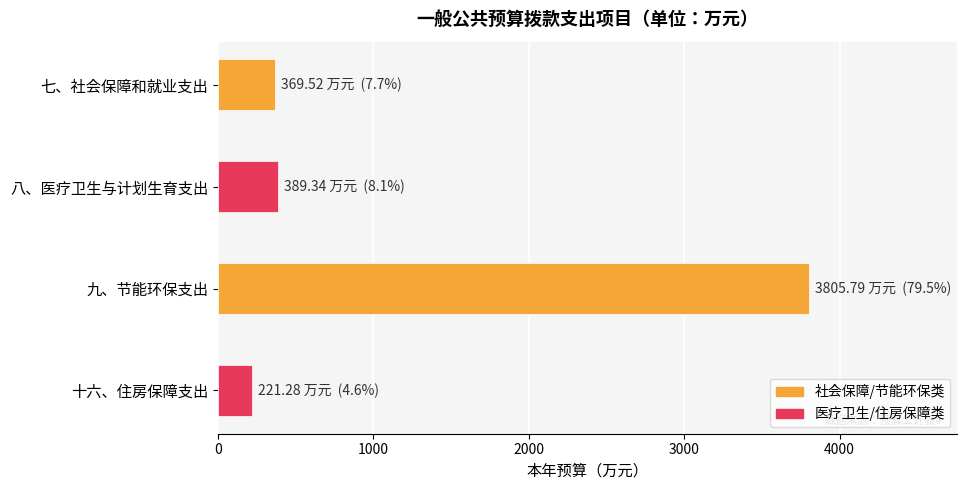

Which category has the lowest value across all series?

十六、住房保障支出